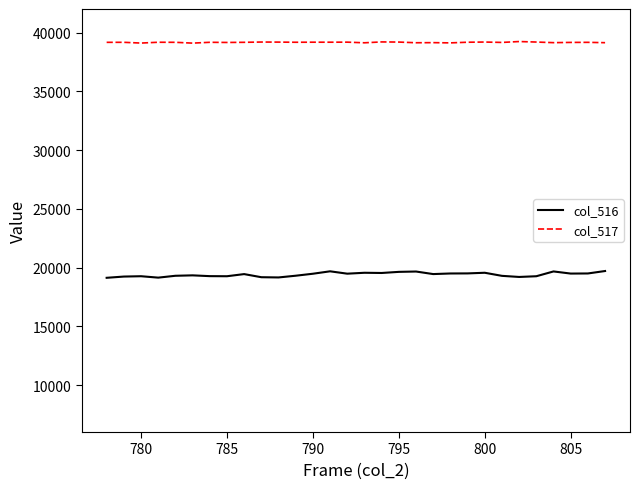

Rank the series by their maximum value, from lowest to highest.

col_516, col_517